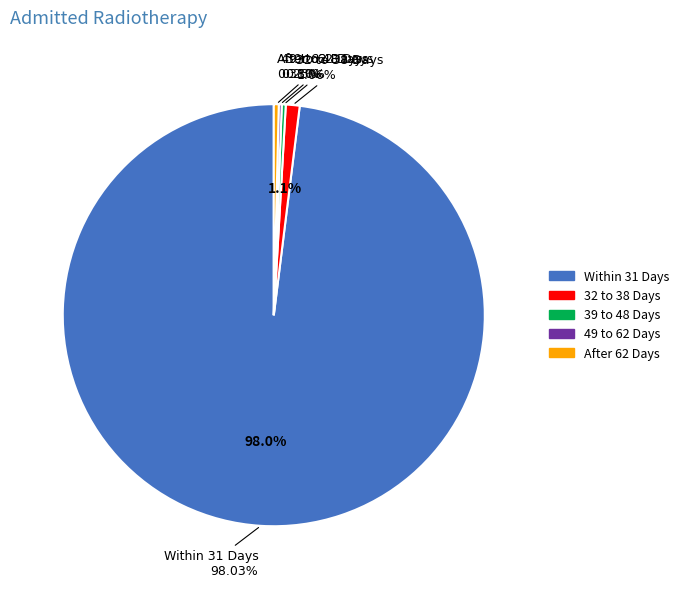

Is the sum of 32 to 38 Days and Within 31 Days greater than half?

Yes